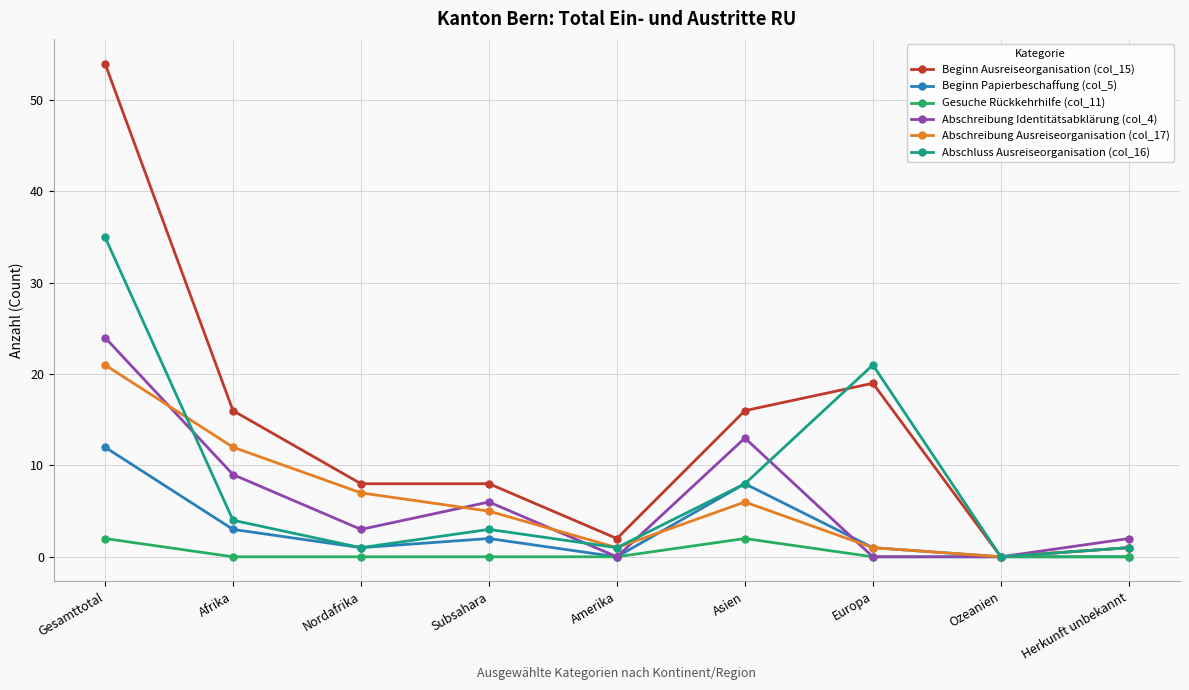

How many lines are shown in the chart?

6